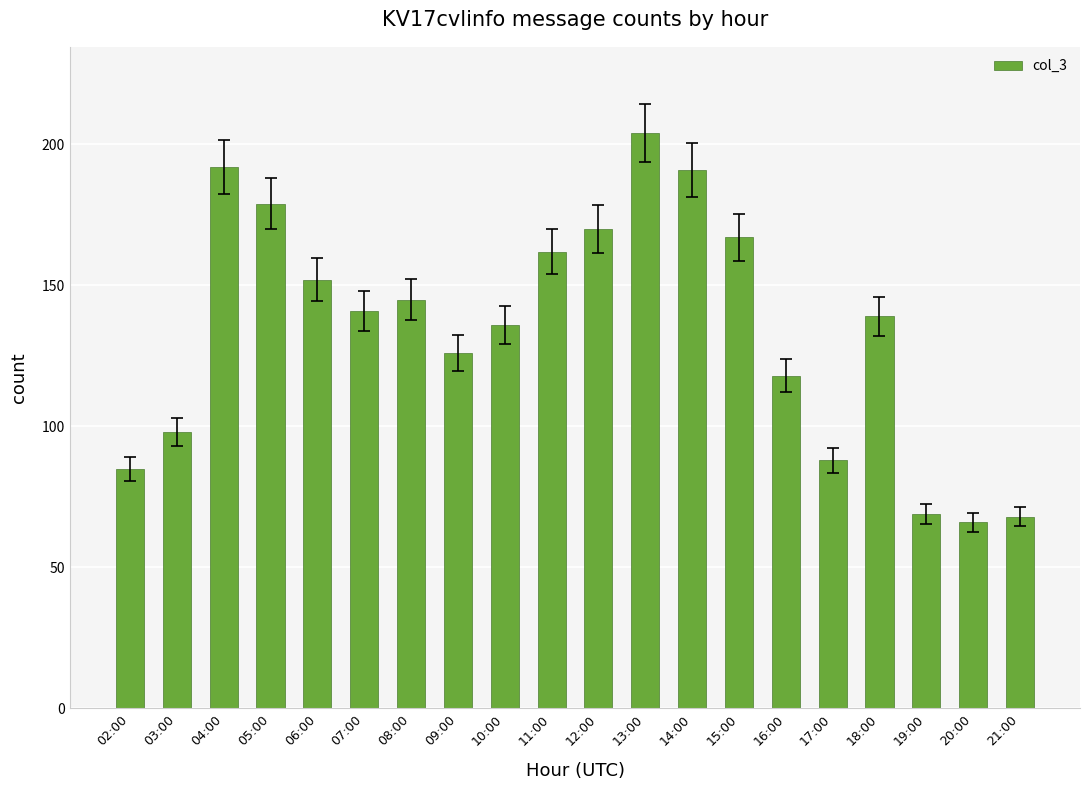

What is the difference between the maximum and minimum values?

138